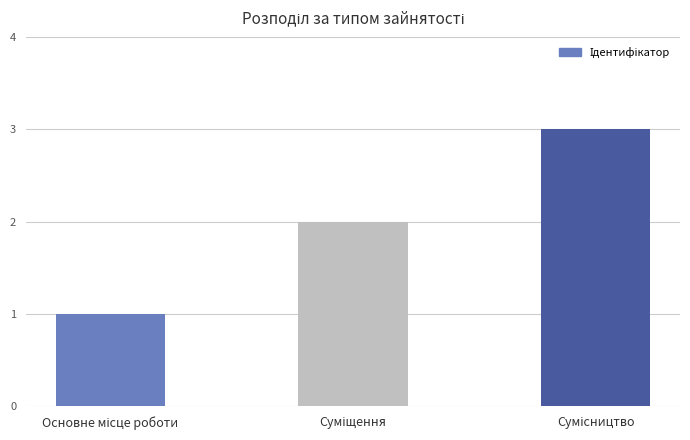

What is the sum of all values?

6